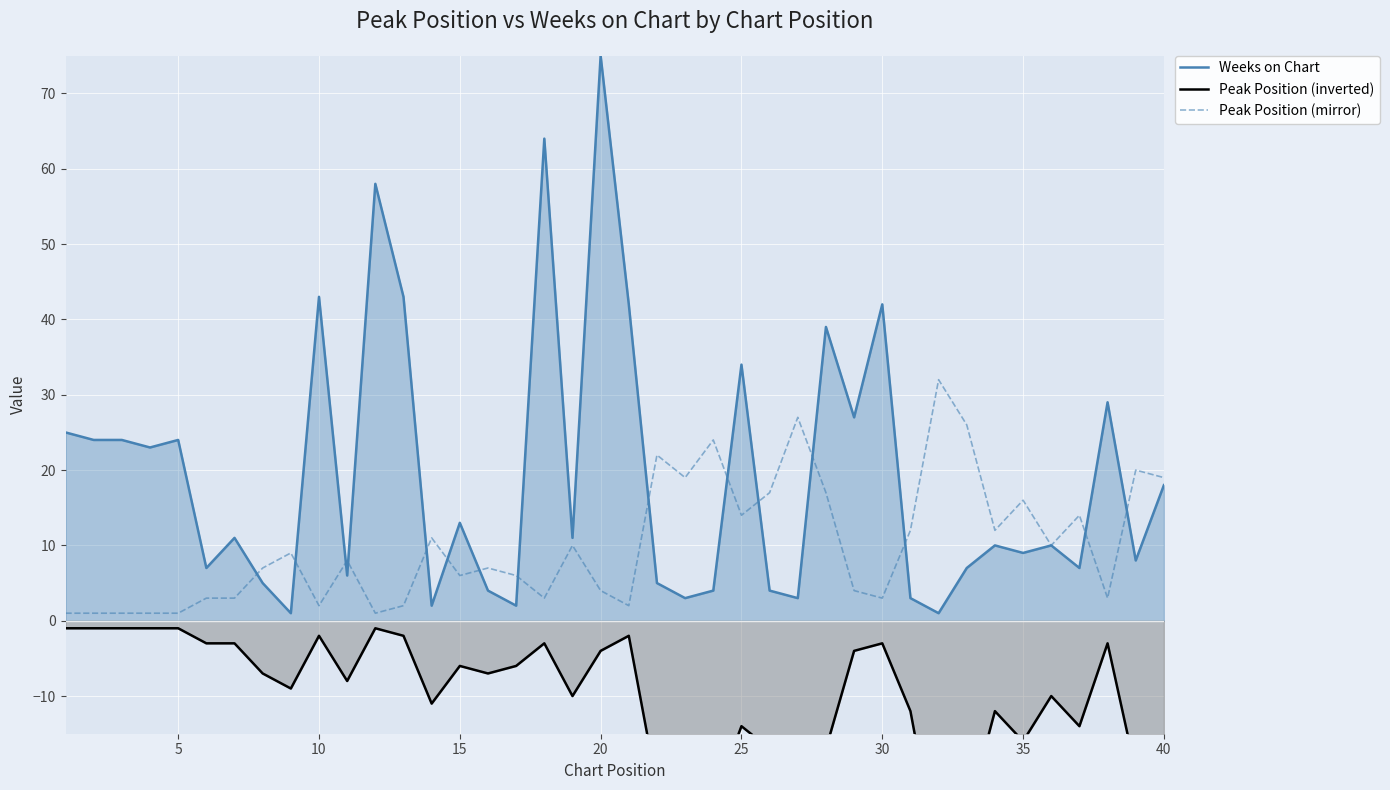

What is the sum of all Peak Position (mirror) values?

400